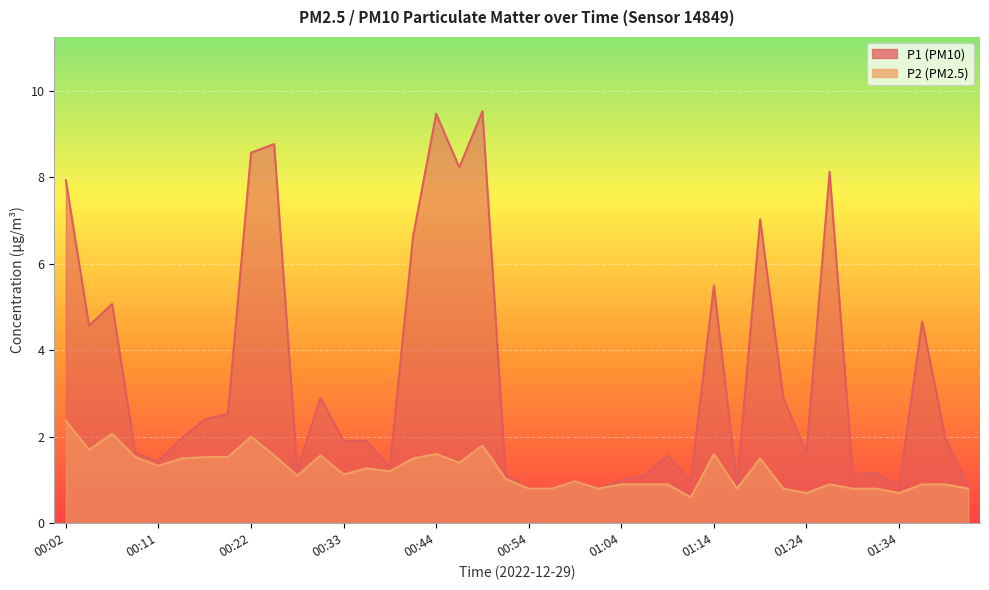

At how many categories does at least one series exceed 4?

13